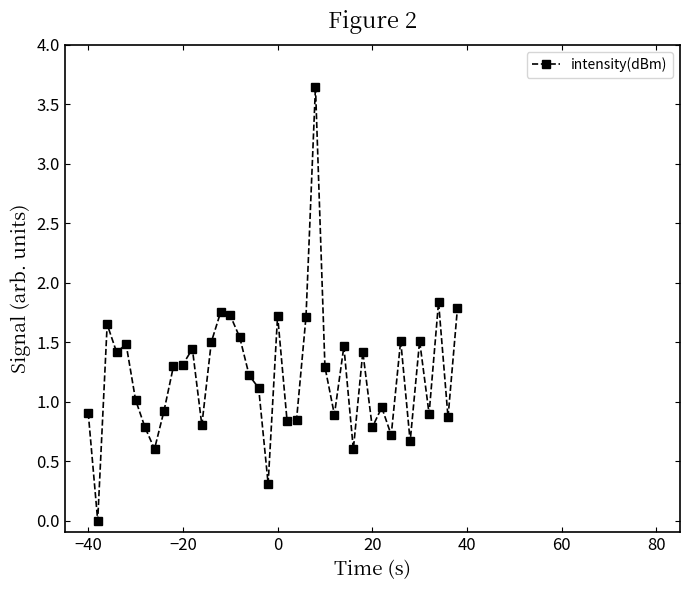

What is the sum of all values?

48.8